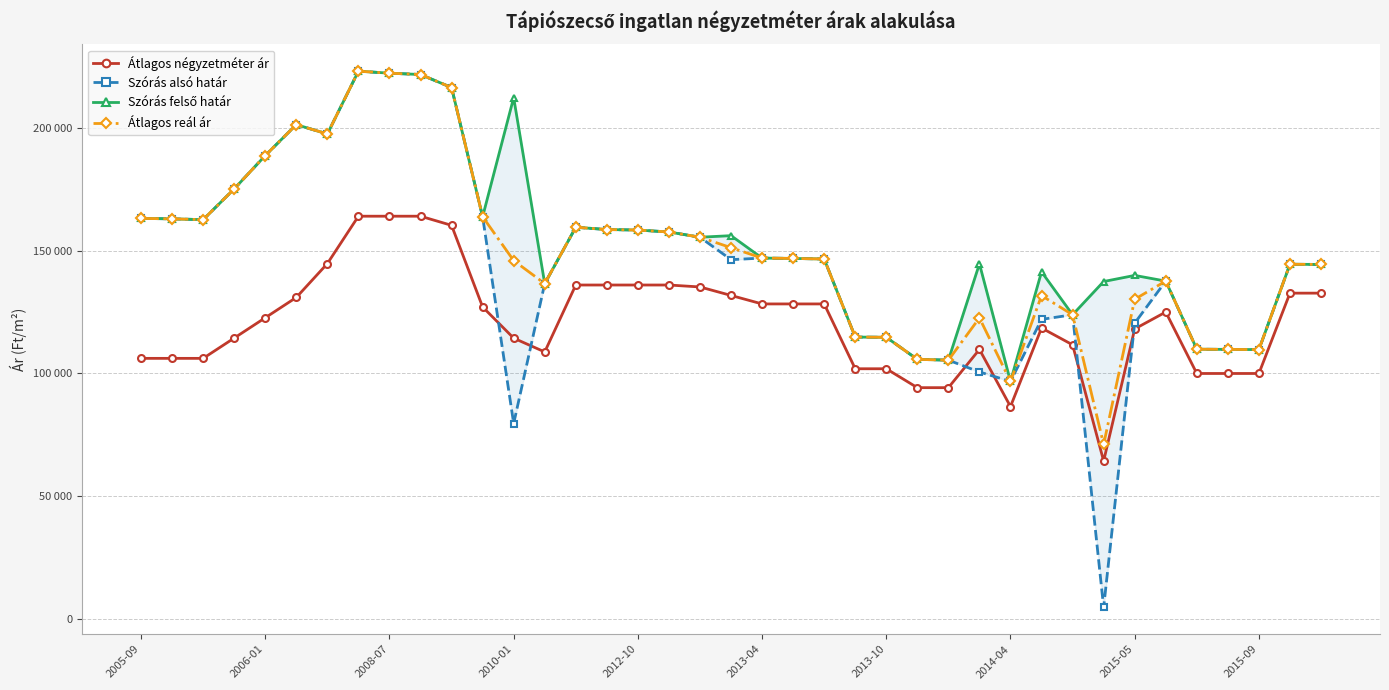

True or false: Szórás felső határ has a value of 155445 at 18.

True